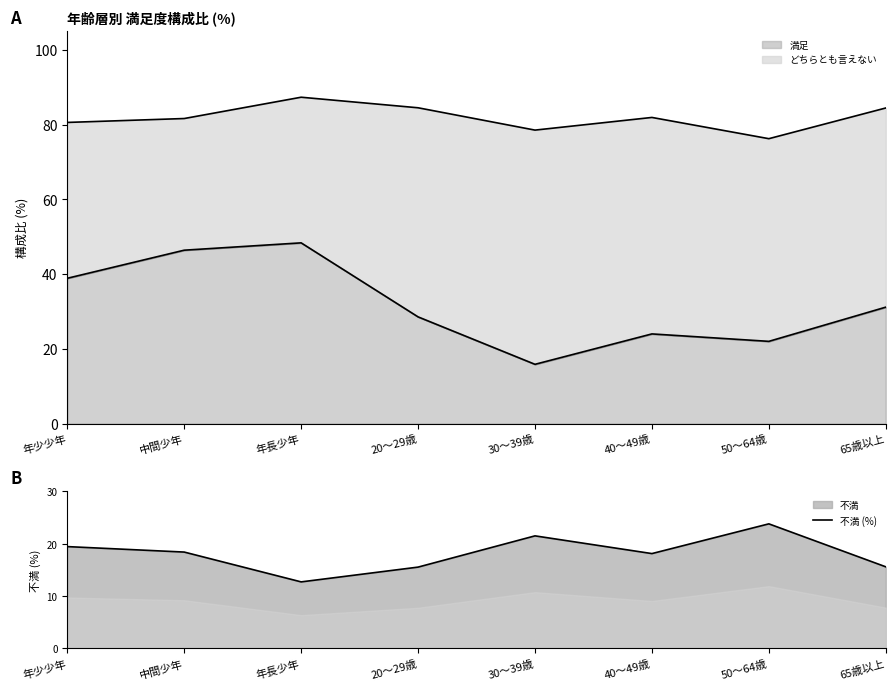

What is the label of the 8th point from the right?

年少少年